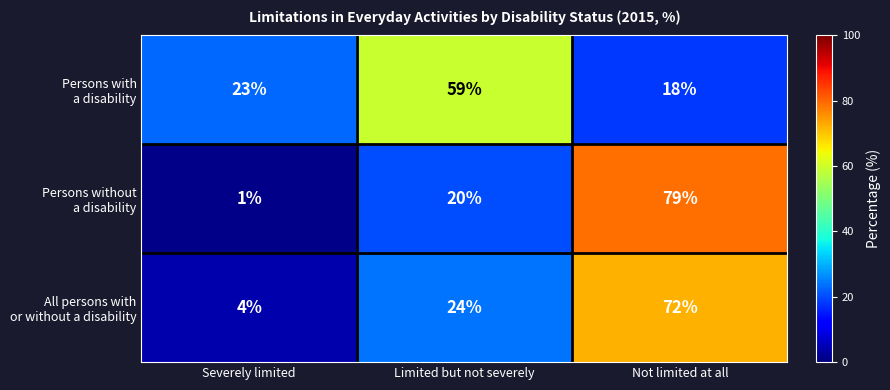

What is the difference between the highest and lowest values at Severely limited?

22